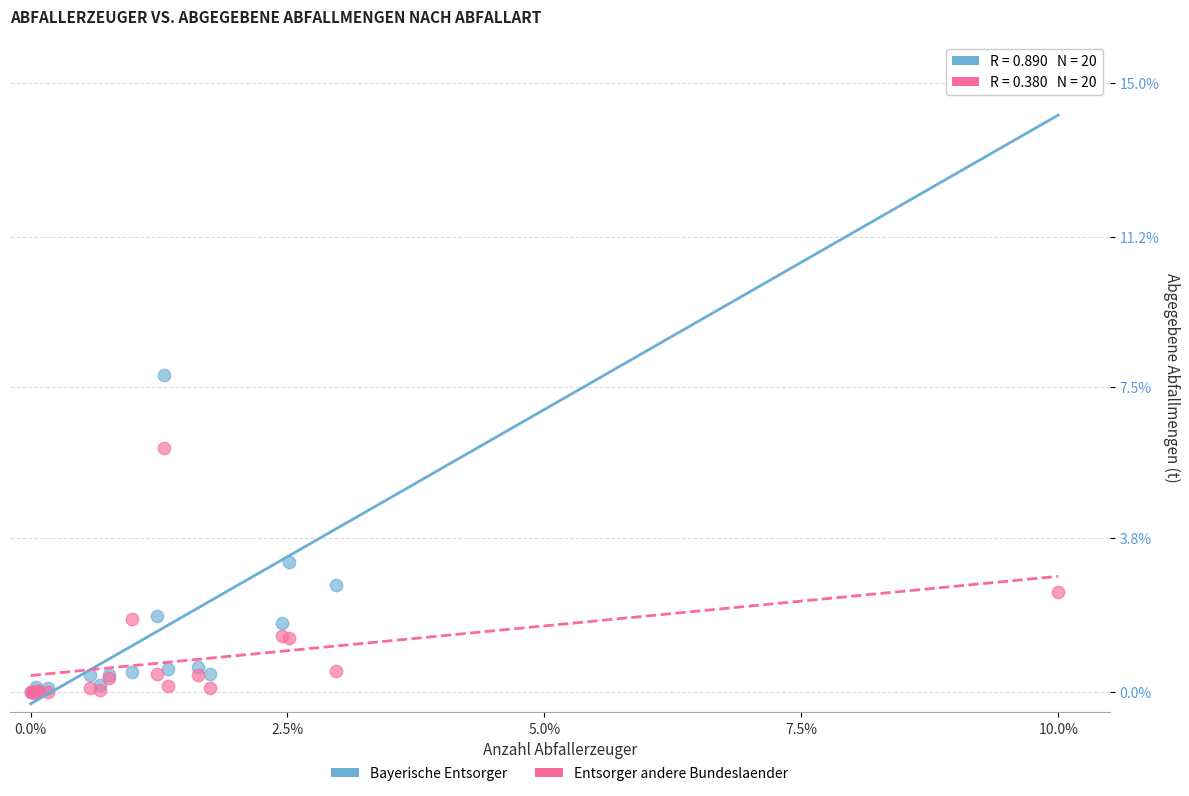

Across all series, what Y value is closest to 7?

7.8